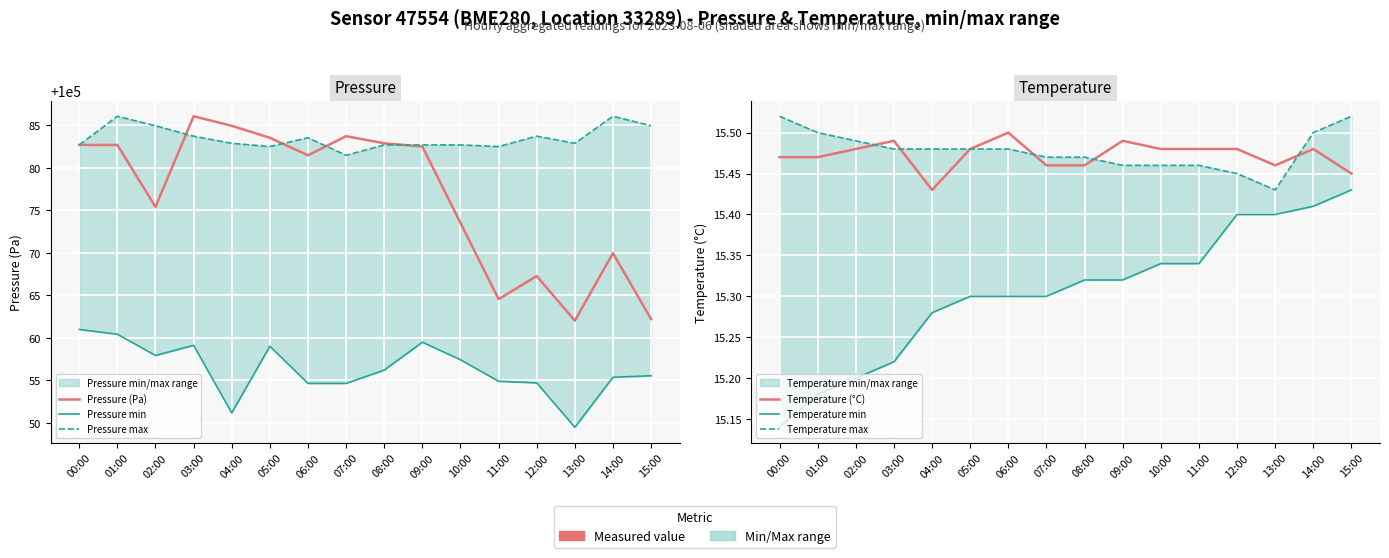

What is the smallest value displayed?

15.1